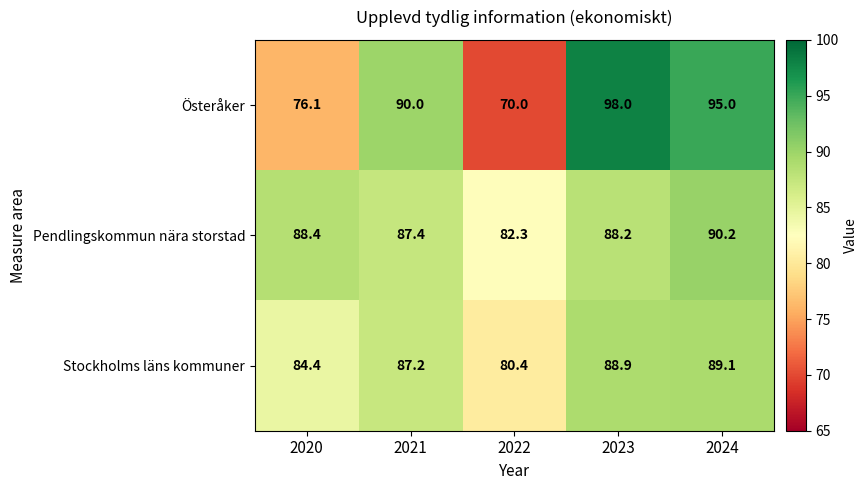

Which category has the highest value across all series?

2023